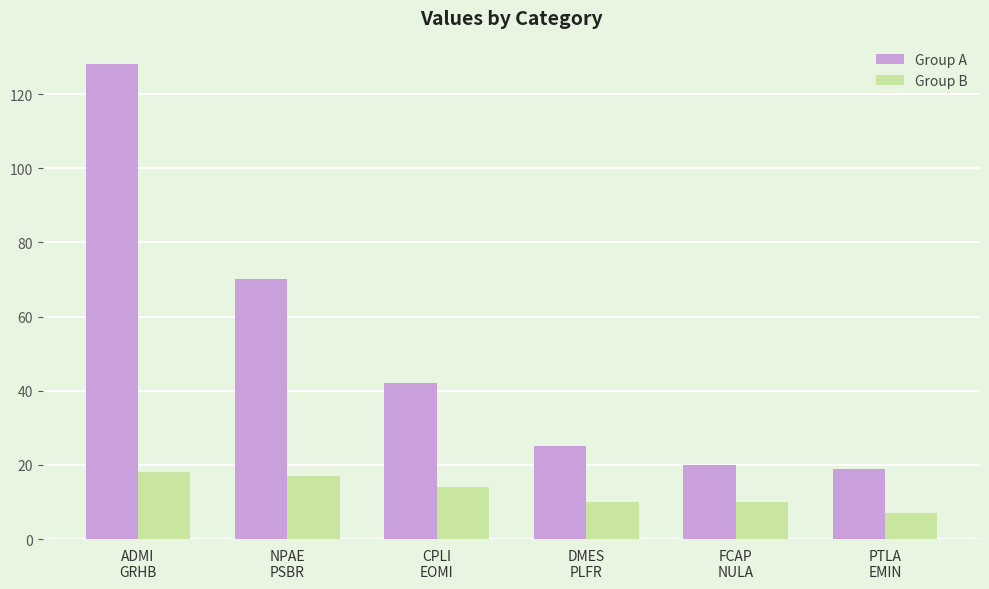

Is the value of Group A at DMES
PLFR greater than the value of Group B at FCAP
NULA?

Yes